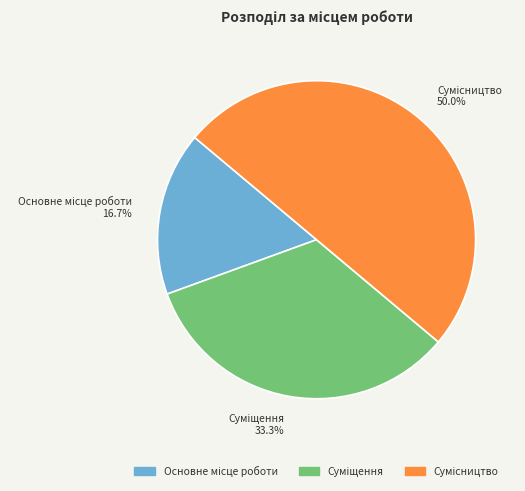

Which slice is the largest?

Сумісництво